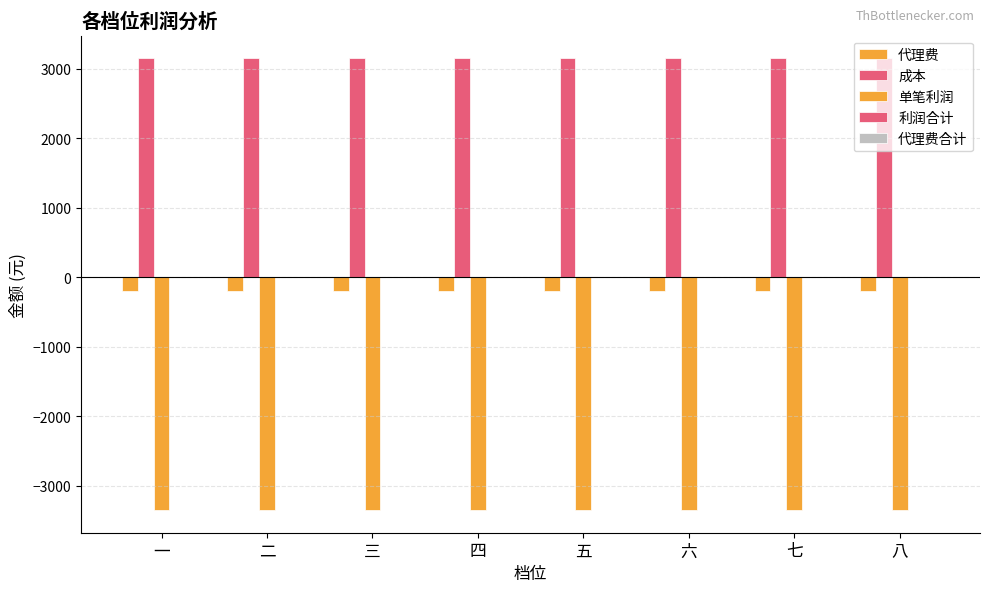

What is the smallest value displayed?

-3350